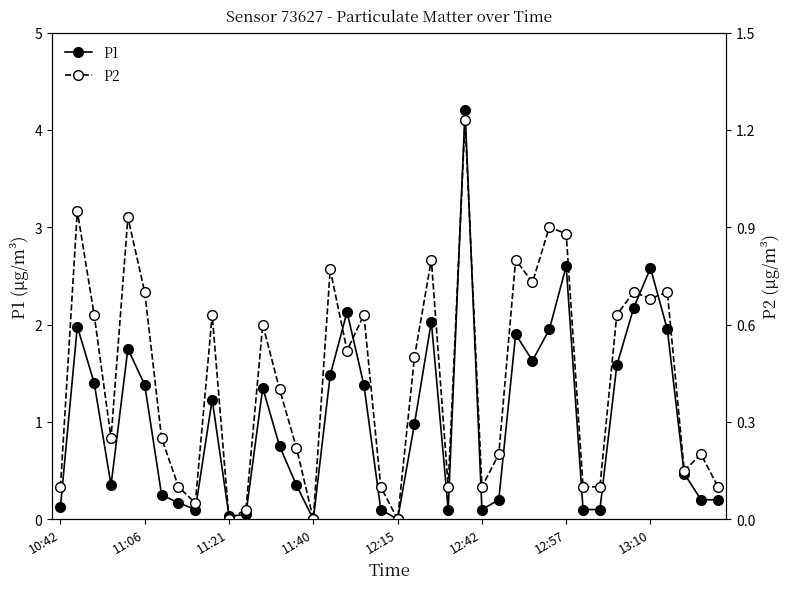

In P1, how many points are lower than both neighbors (excluding endpoints)?

8